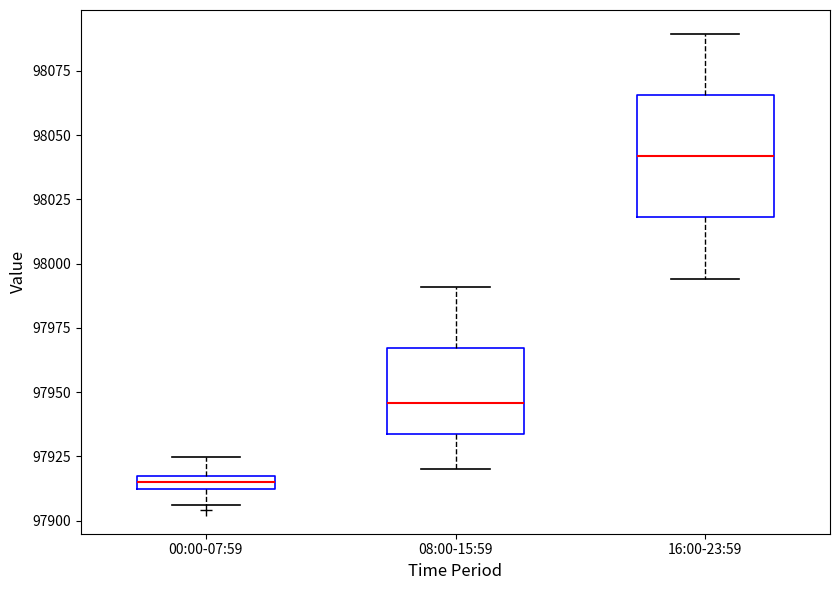

Comparing the boxes themselves (not the whiskers), which one is the tallest?

16:00-23:59